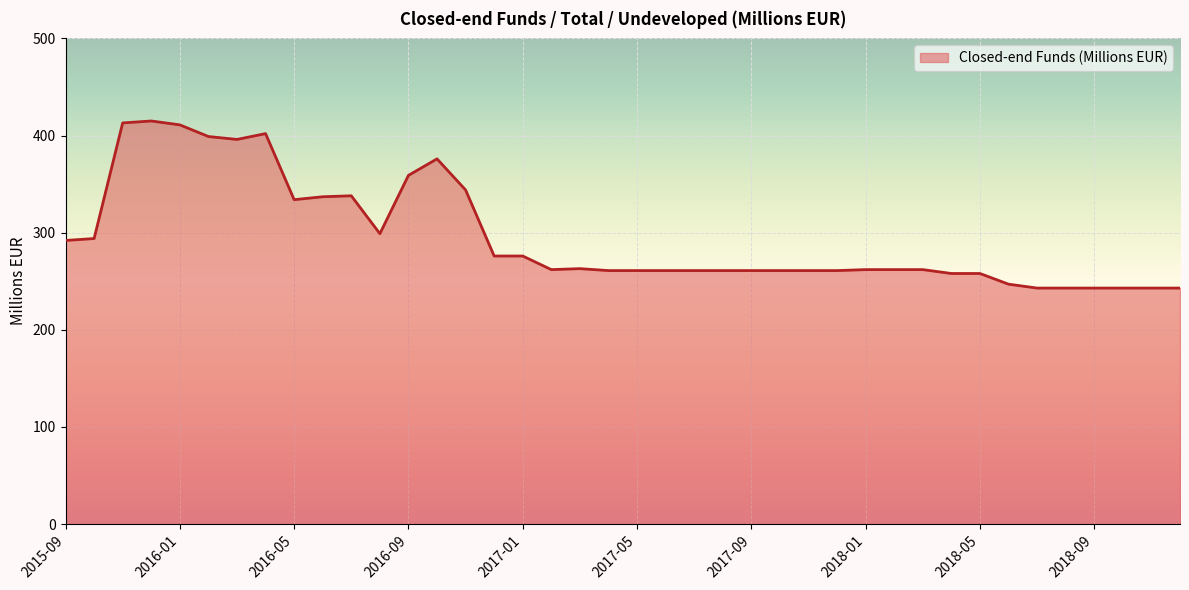

What is the sum of all values?

11842